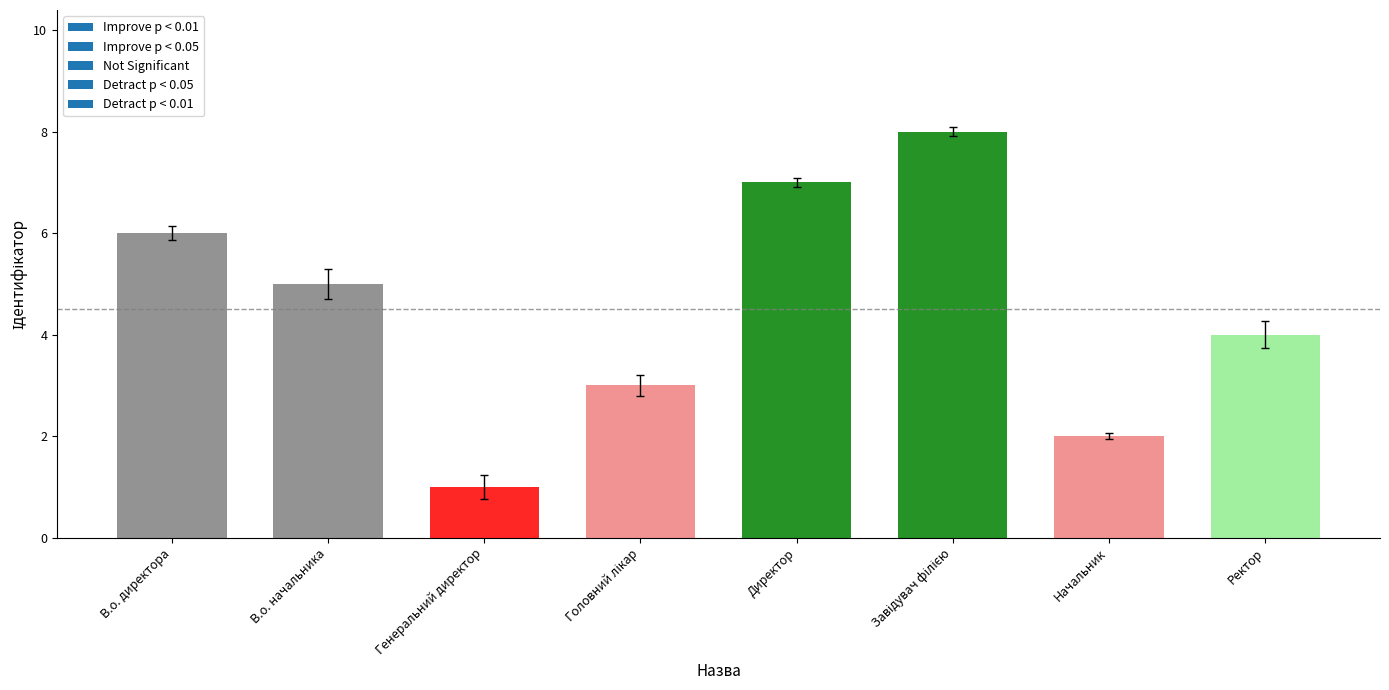

Approximately how many times larger is the value at Директор compared to Начальник?

3.5